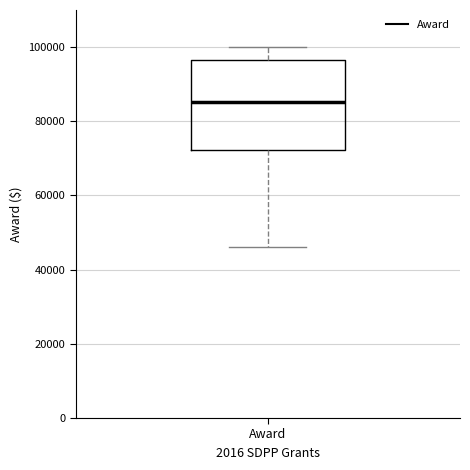

Where does the lower whisker of the box for Award end on the y-axis? The values are not printed on the chart, so give them approximately, as read against the axis.

46000